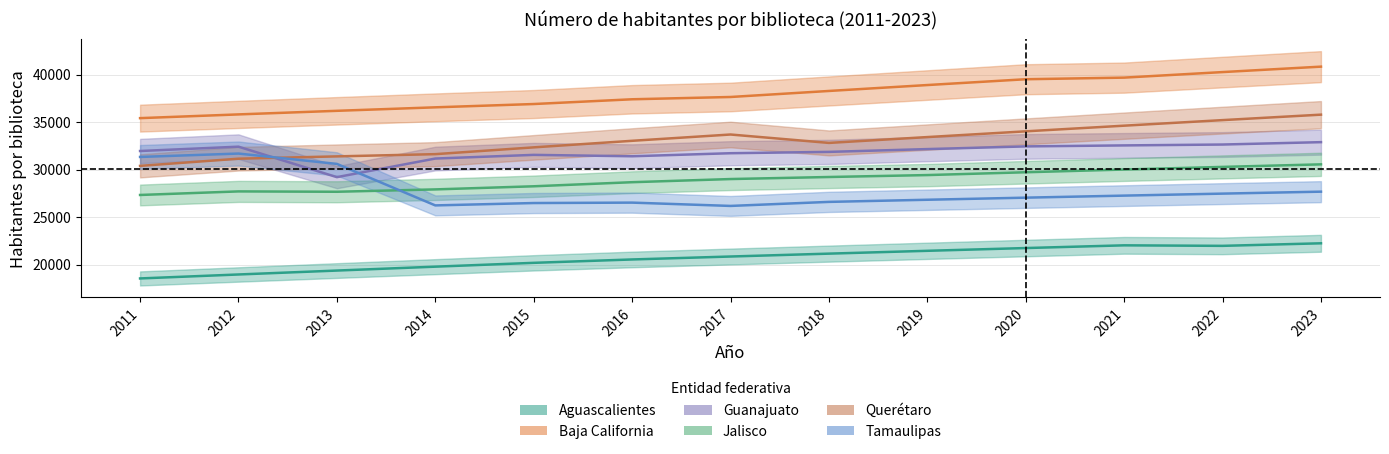

What is the value of the Querétaro point at the 11th from the left?

34620.0